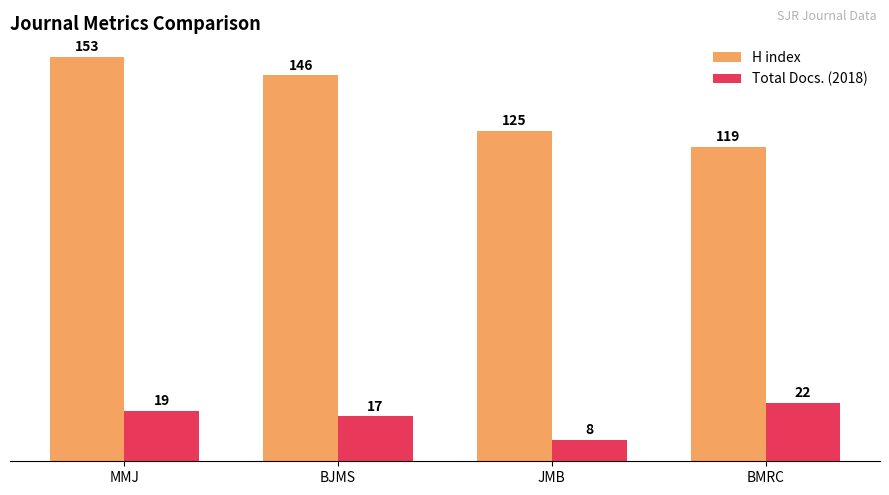

What is the approximate value of Total Docs. (2018) at MMJ, to the nearest 10?

20